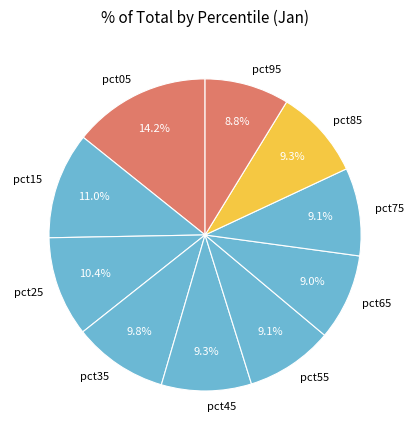

Which category has the biggest portion of the pie?

pct05